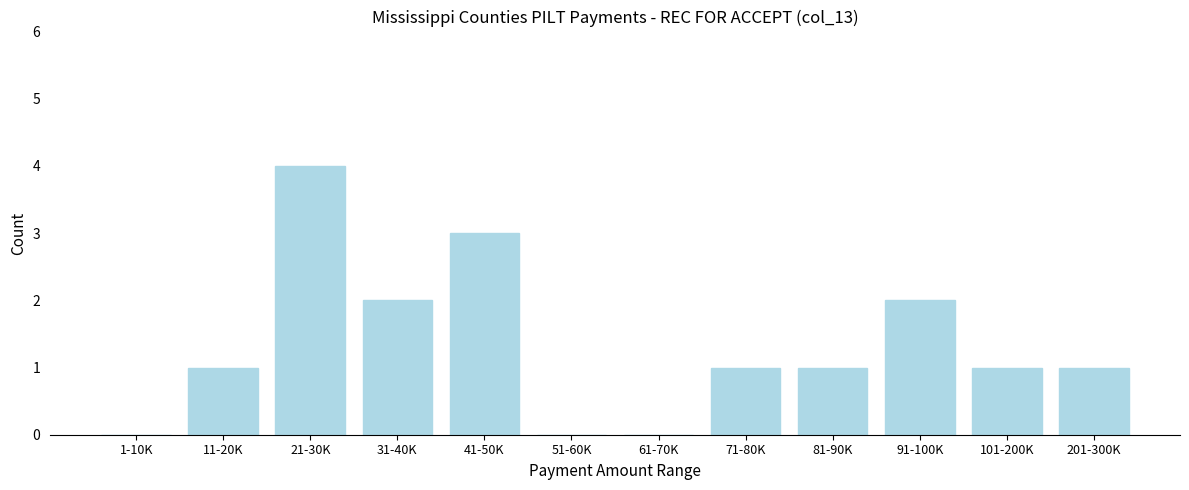

Reading right to left, list all the values displayed in this chart.

201-300K=1	101-200K=1	91-100K=2	81-90K=1	71-80K=1	61-70K=0	51-60K=0	41-50K=3	31-40K=2	21-30K=4	11-20K=1	1-10K=0